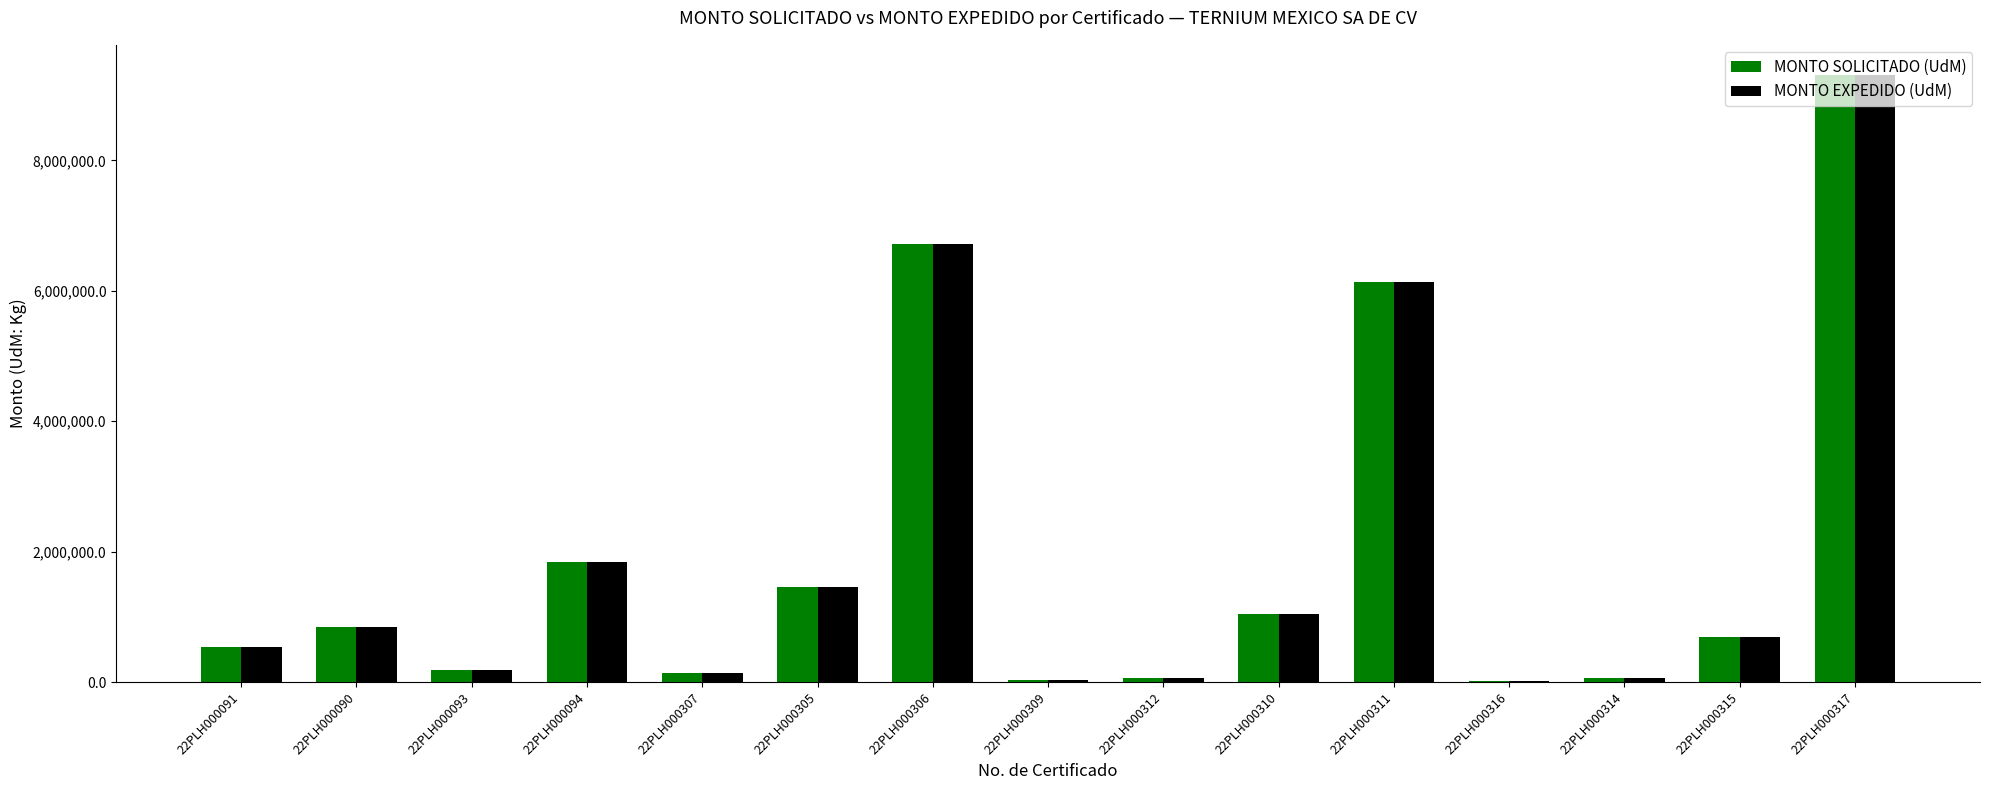

Is it true that MONTO SOLICITADO (UdM) equals 6719259 at 22PLH000306?

True